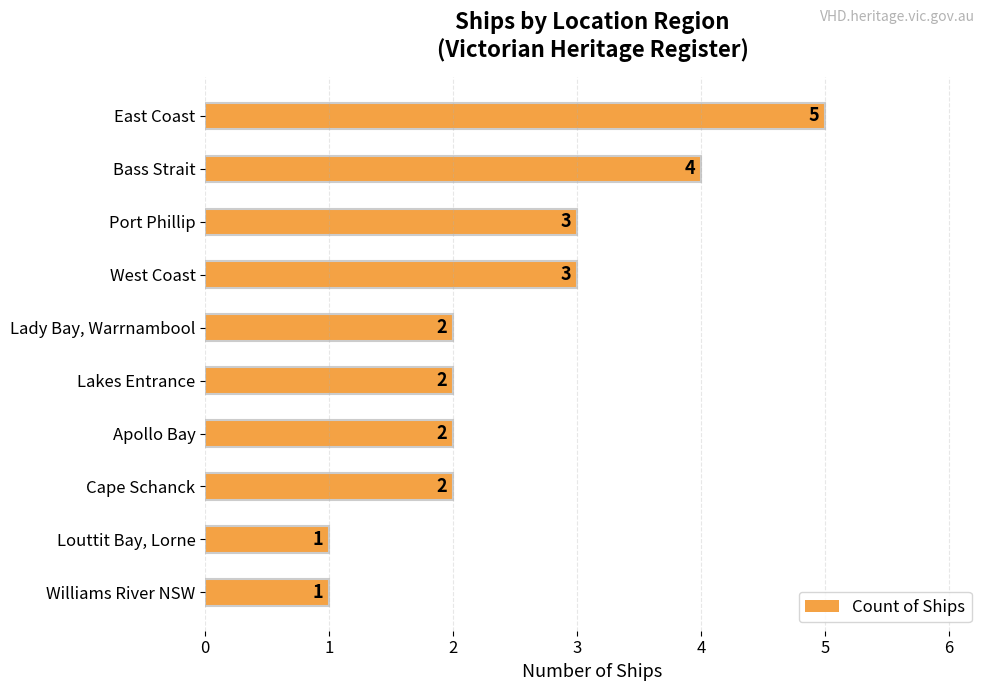

True or false: the data shows 5 at East Coast.

True